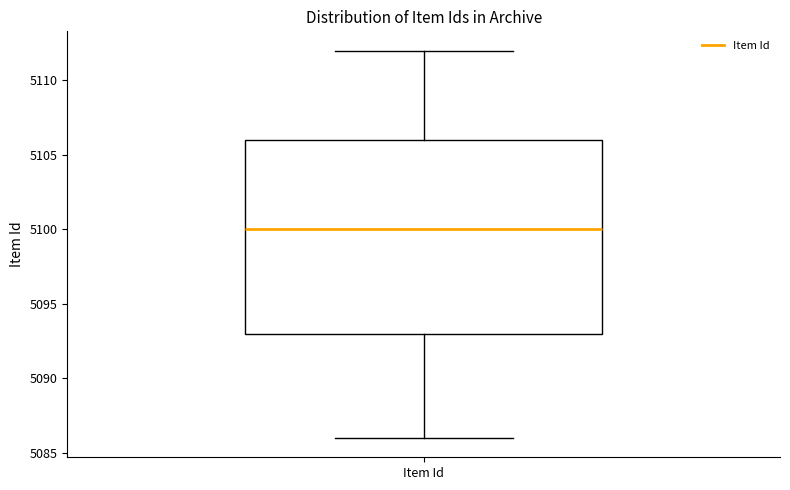

Where does the lower whisker of the box for Item Id end on the y-axis? The values are not printed on the chart, so give them approximately, as read against the axis.

5086